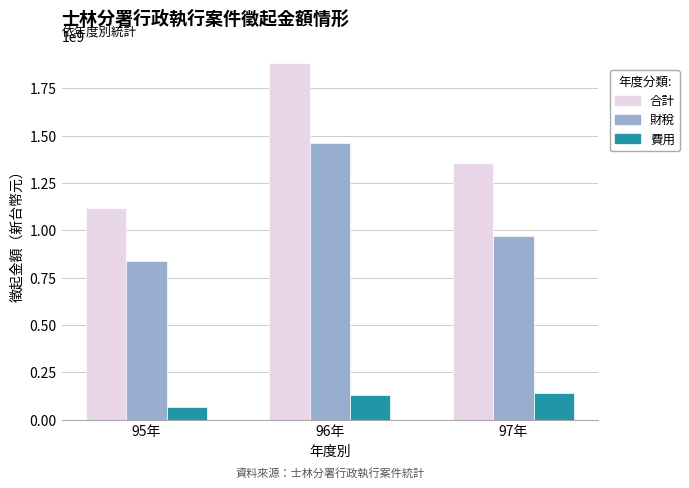

Read the 費用 value at 95年.

66767441